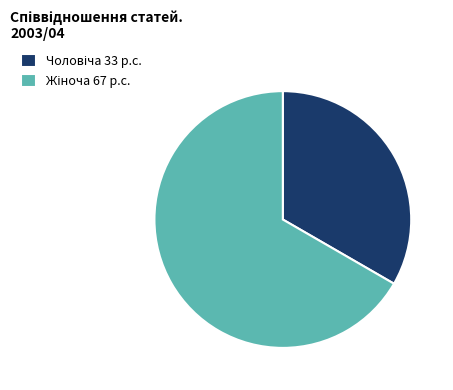

Is there a majority slice in this chart?

Yes